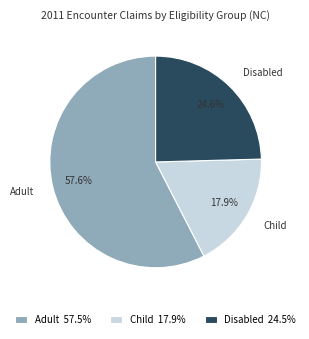

Count the number of slices in the pie.

3